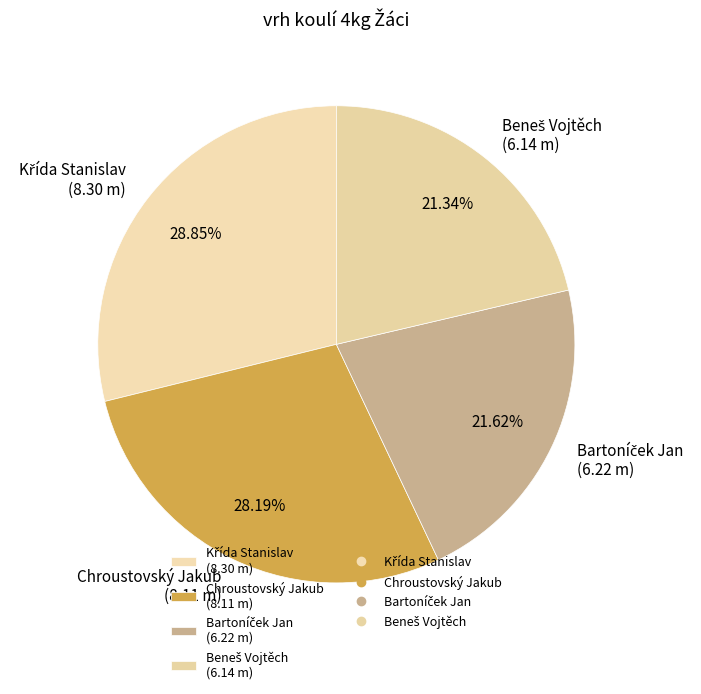

Does any single category account for the majority?

No